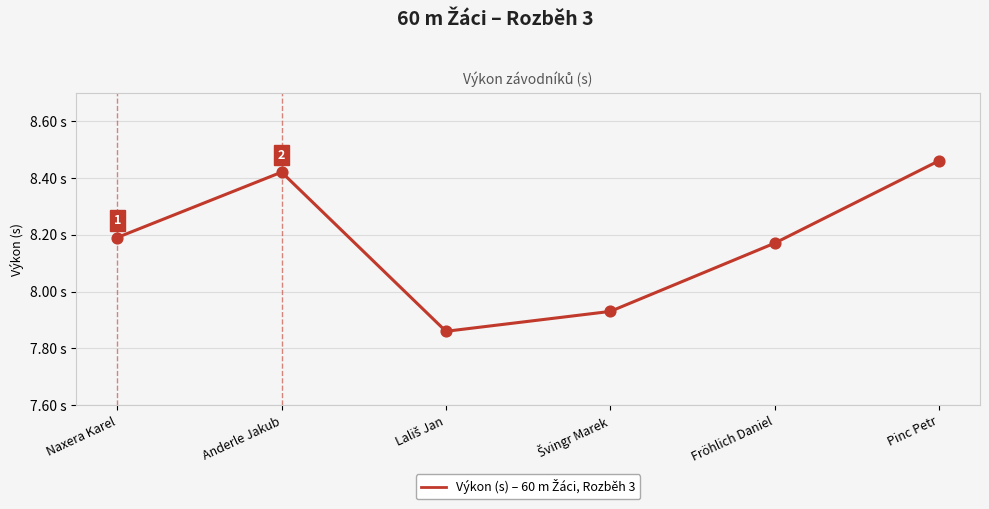

Approximately how many times larger is the value at Naxera Karel compared to Anderle Jakub?

1.0